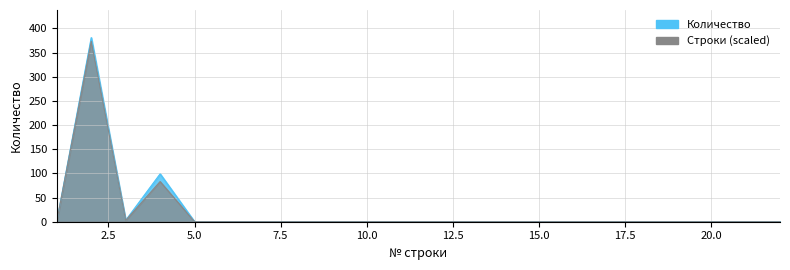

At which label is the value closest to 190?

4